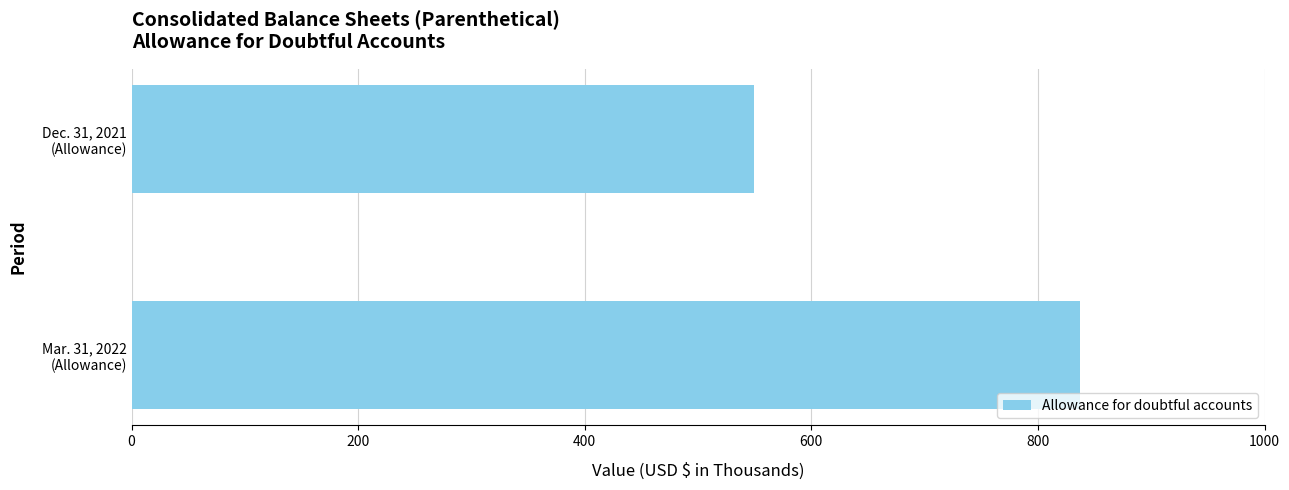

What is the average value?

693